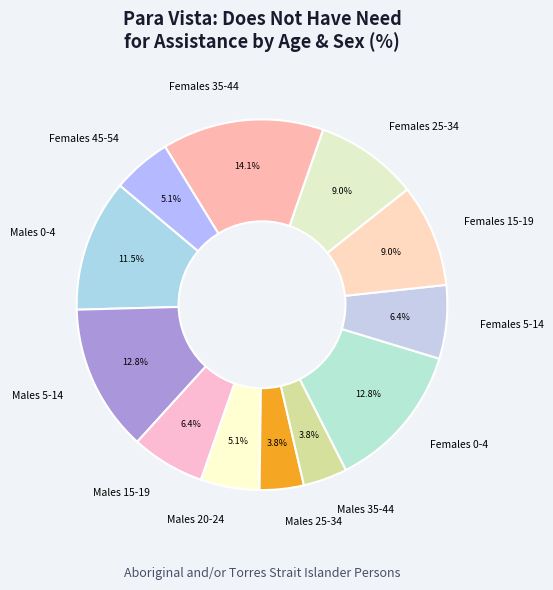

Which slice is the largest?

Females 35-44